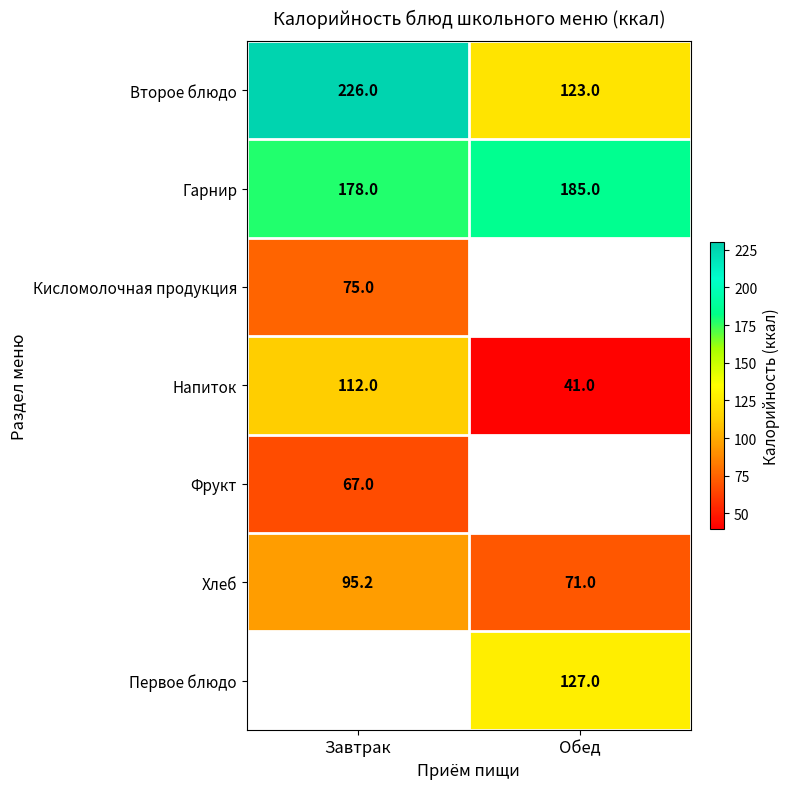

At which label does Напиток reach its minimum?

Обед